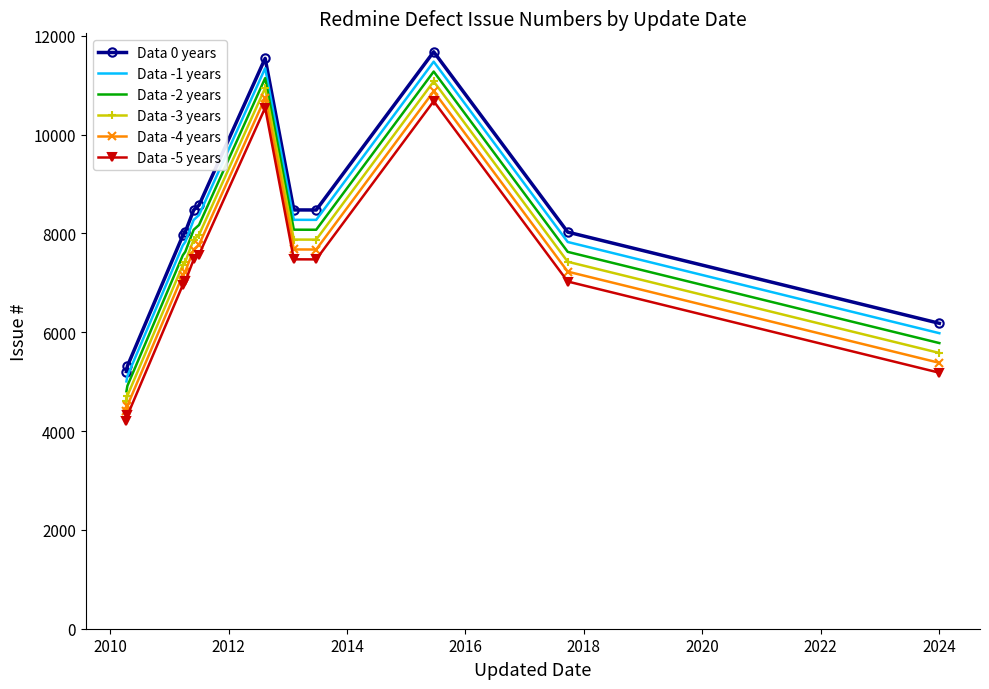

List the series in order of their overall mean, highest first.

Data 0 years, Data -1 years, Data -2 years, Data -3 years, Data -4 years, Data -5 years